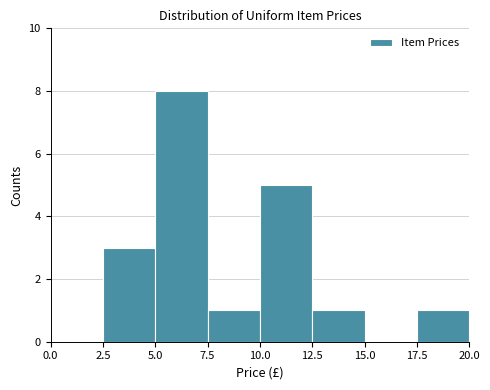

Over which range of the x-axis is the bar tallest?

5.0 to 7.5